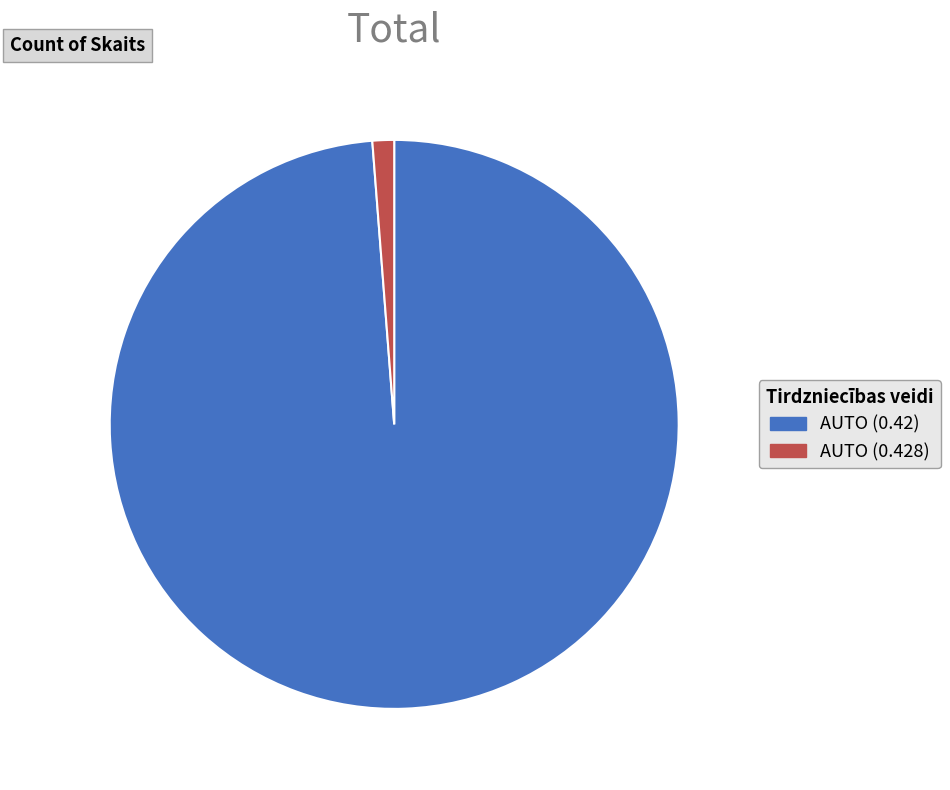

Which has a higher value, AUTO (0.428) or AUTO (0.42)?

AUTO (0.42)